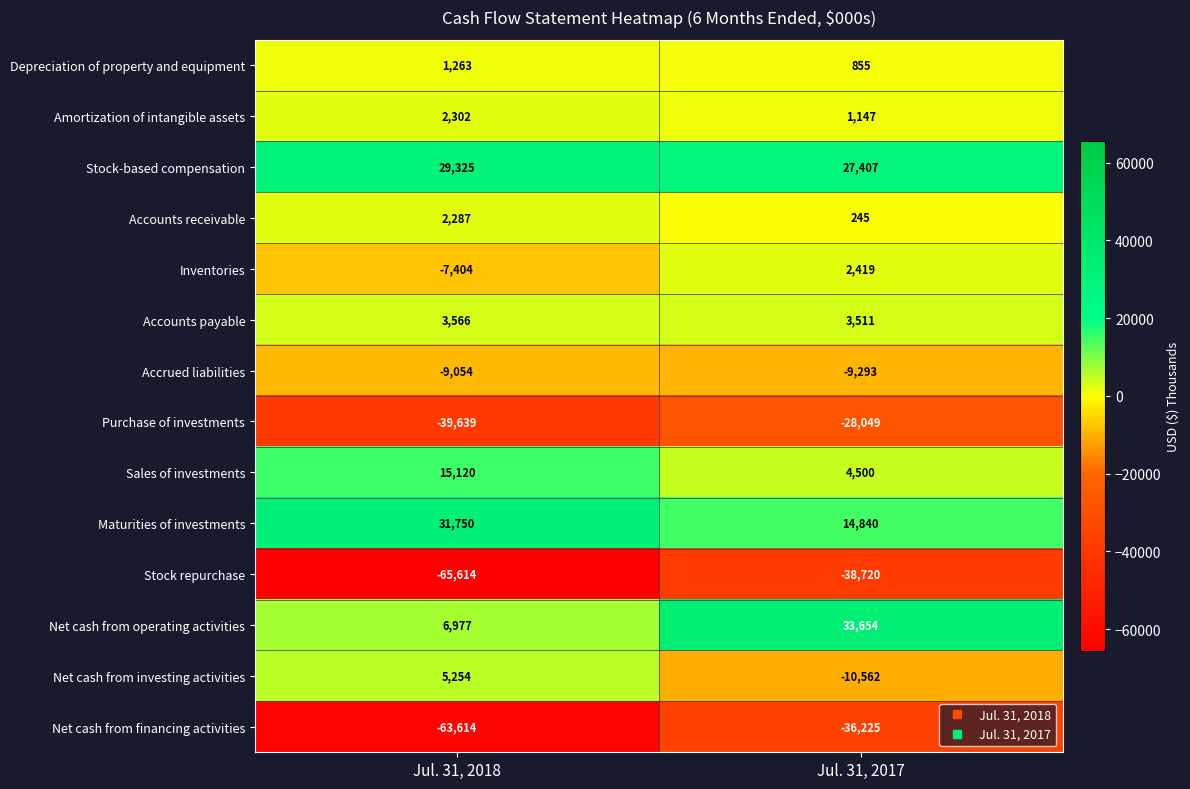

What is the sum of the Stock-based compensation values at Jul. 31, 2017 and Jul. 31, 2018?

56732